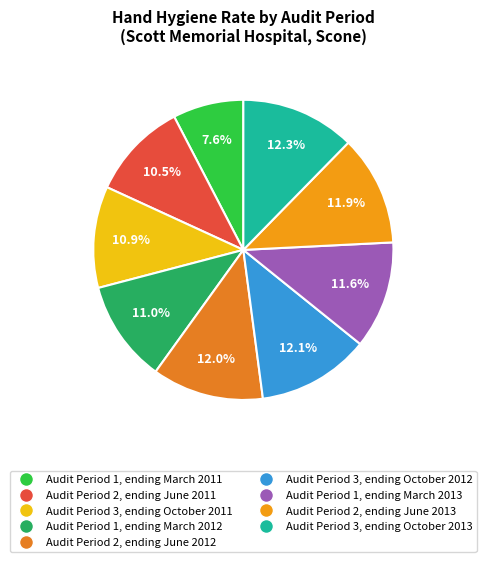

To the nearest percent, what is the difference between the largest and smallest slice percentages?

5%